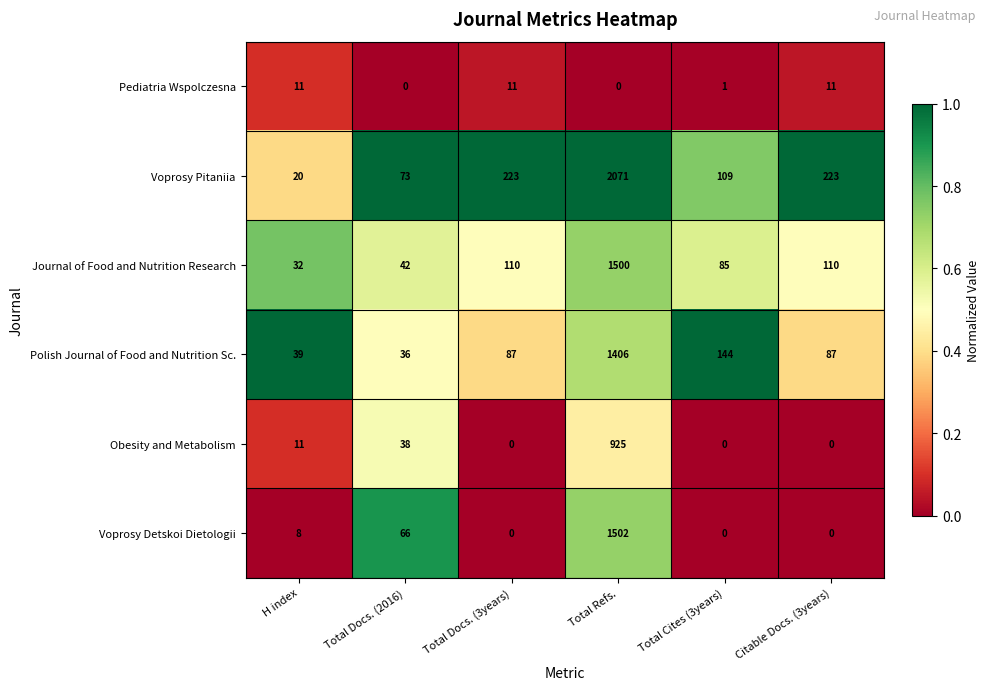

Between H index and Total Refs., which series saw the biggest shift?

Voprosy Pitaniia